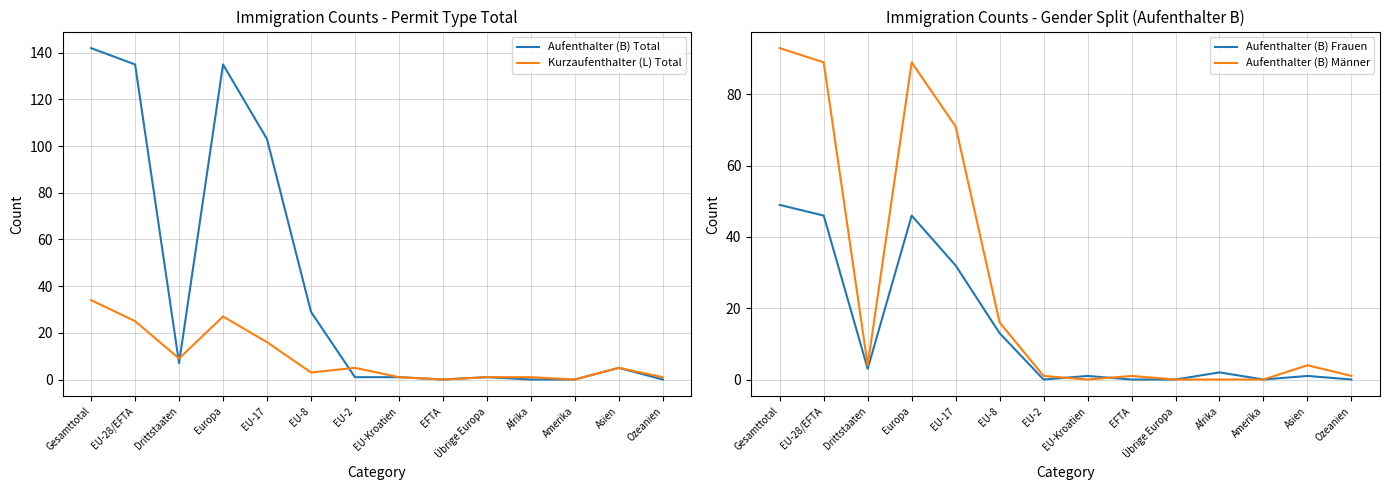

How many lines are shown in the chart?

4